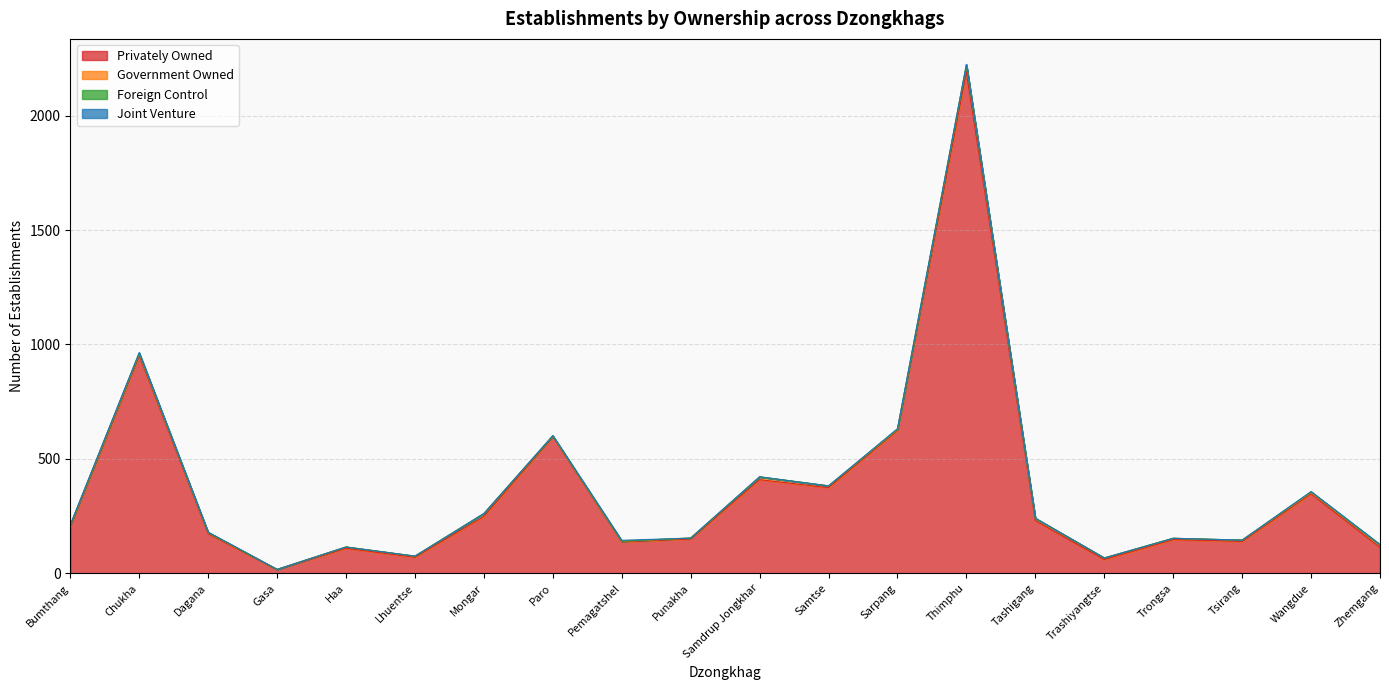

At which label is Privately Owned closest to 1103?

Chukha